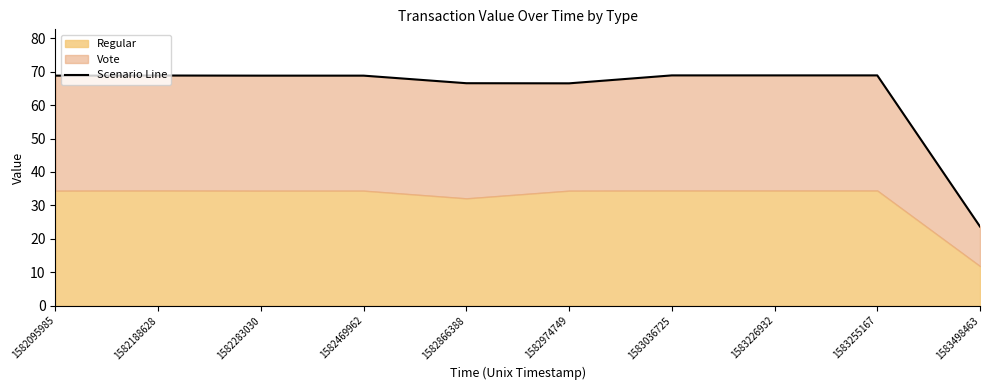

What is the ratio of the value at 1583036725 to the value at 1582095985?

1.0